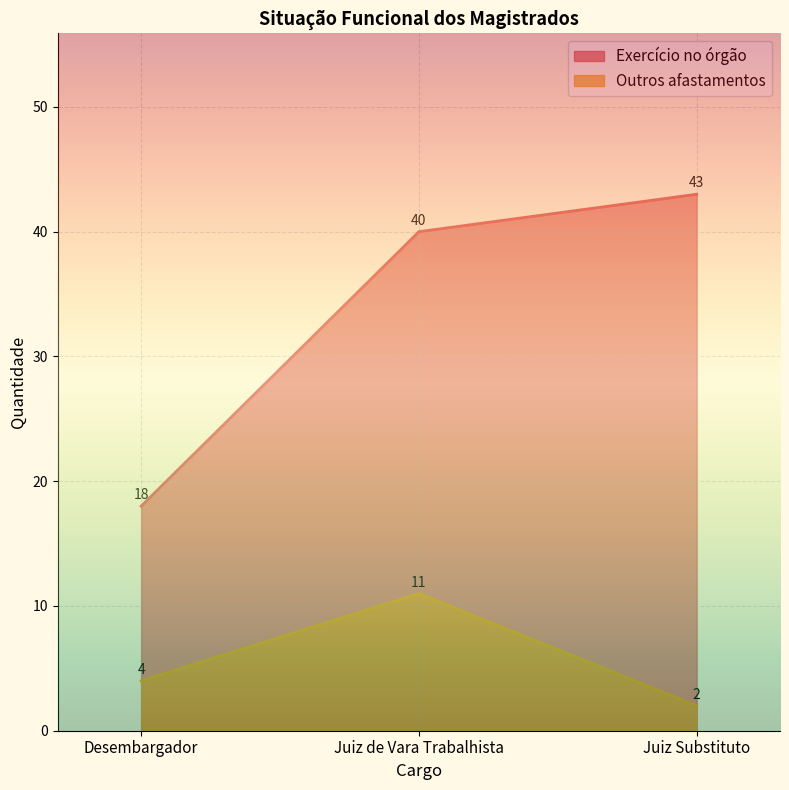

What is the label of the 1st point from the left?

Desembargador